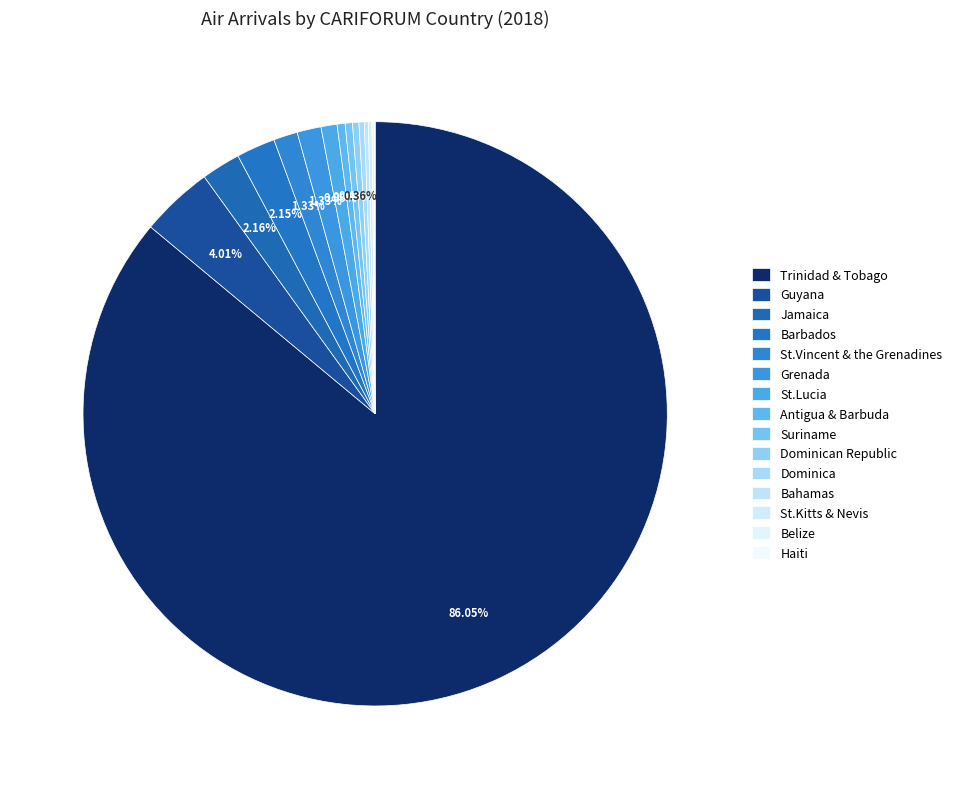

To the nearest percent, what portion does Guyana represent?

4%